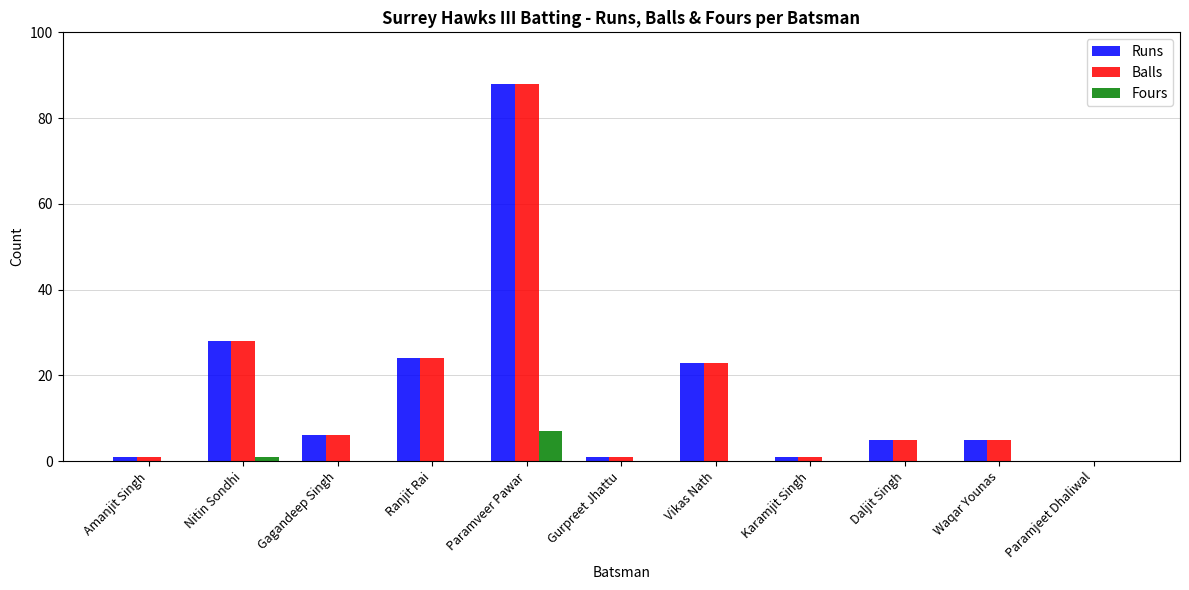

Reading left to right, what are all the values shown in this chart?

Runs: Amanjit Singh=1	Nitin Sondhi=28	Gagandeep Singh=6	Ranjit Rai=24	Paramveer Pawar=88	Gurpreet Jhattu=1	Vikas Nath=23	Karamjit Singh=1	Daljit Singh=5	Waqar Younas=5	Paramjeet Dhaliwal=0
Balls: Amanjit Singh=1	Nitin Sondhi=28	Gagandeep Singh=6	Ranjit Rai=24	Paramveer Pawar=88	Gurpreet Jhattu=1	Vikas Nath=23	Karamjit Singh=1	Daljit Singh=5	Waqar Younas=5	Paramjeet Dhaliwal=0
Fours: Amanjit Singh=0	Nitin Sondhi=1	Gagandeep Singh=0	Ranjit Rai=0	Paramveer Pawar=7	Gurpreet Jhattu=0	Vikas Nath=0	Karamjit Singh=0	Daljit Singh=0	Waqar Younas=0	Paramjeet Dhaliwal=0